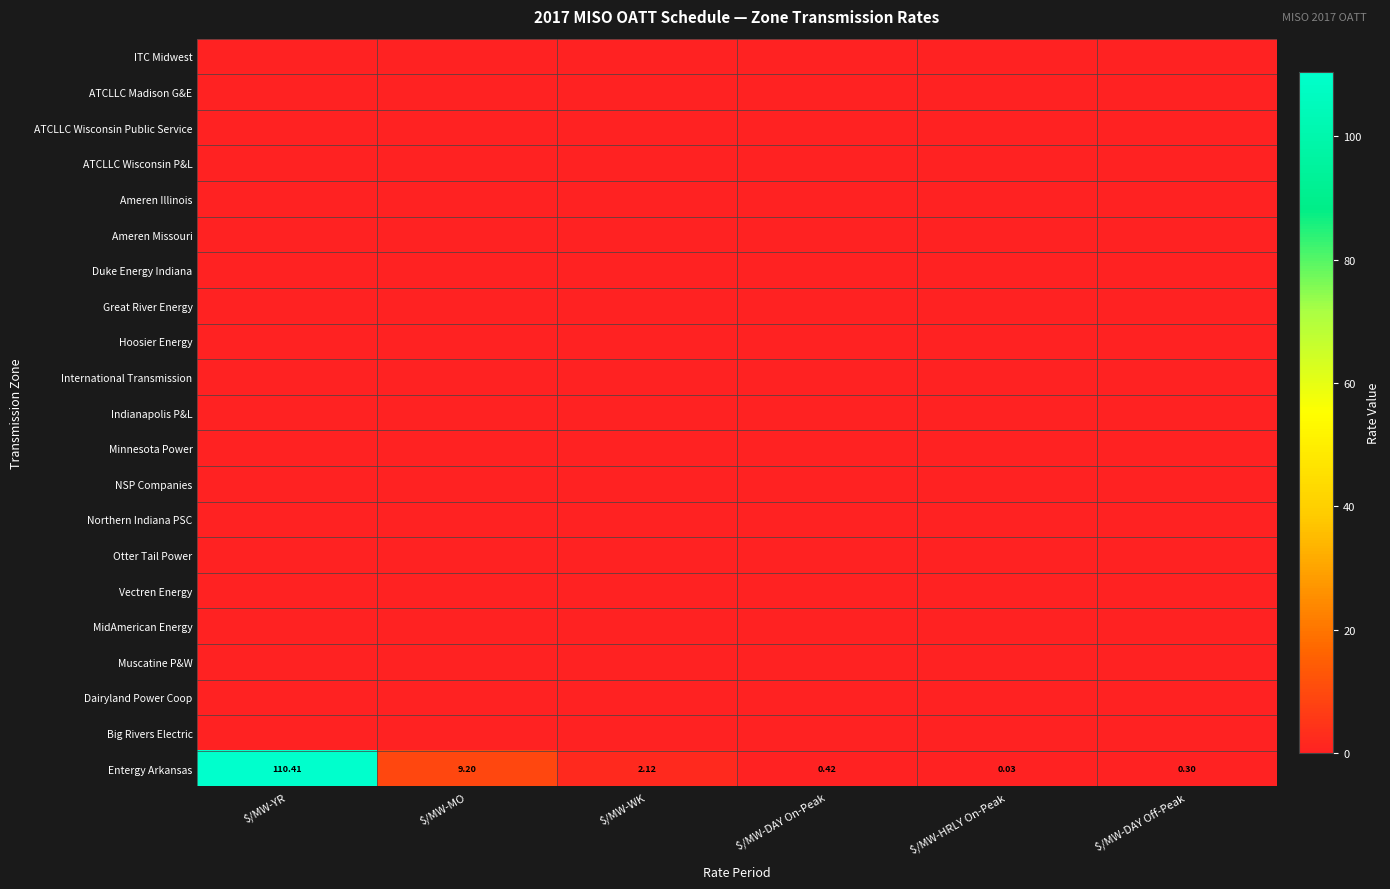

Where is Entergy Arkansas nearest to the value 55?

$/MW-MO